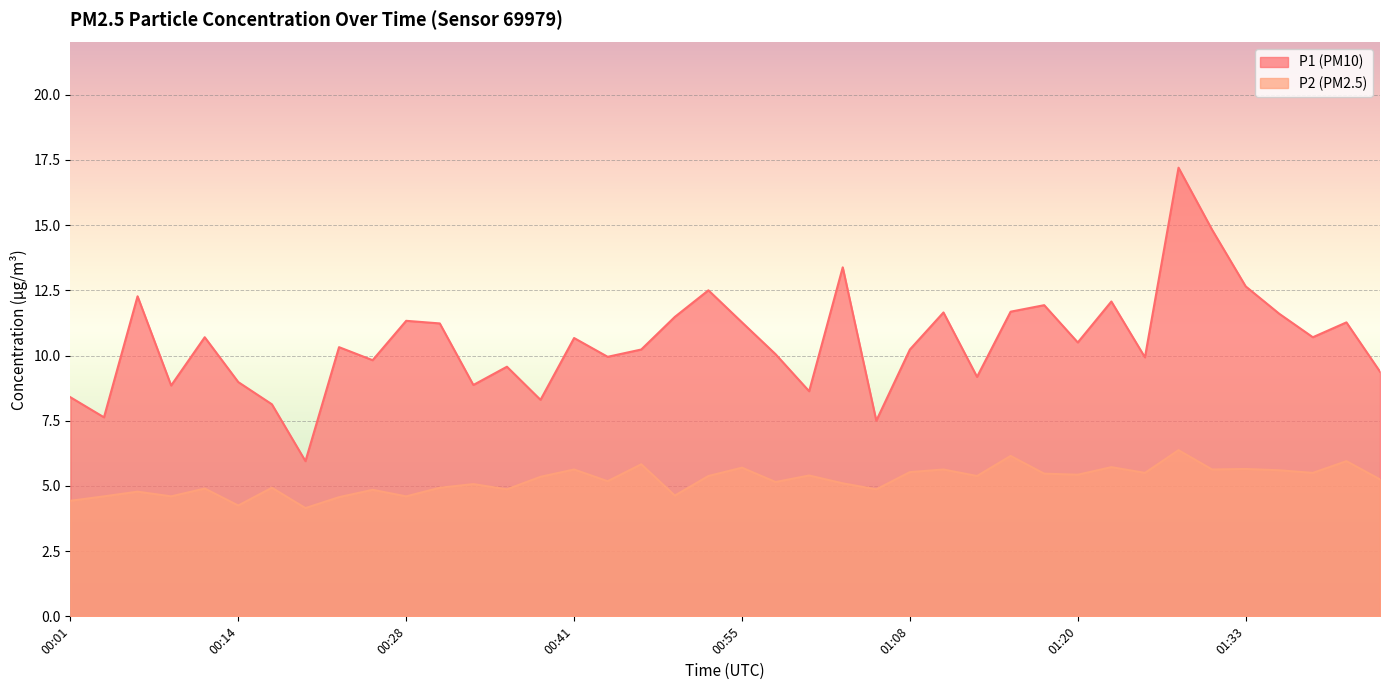

What is the difference between the highest and lowest values at 01:28?

10.8